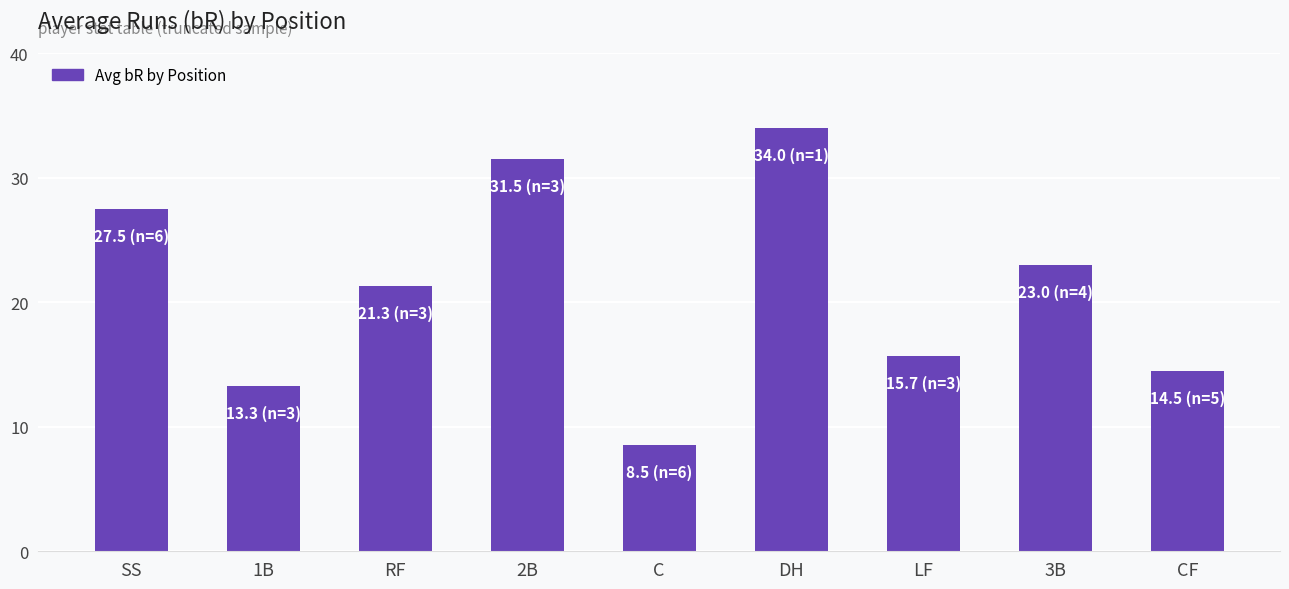

What is the approximate value at DH?

34.0